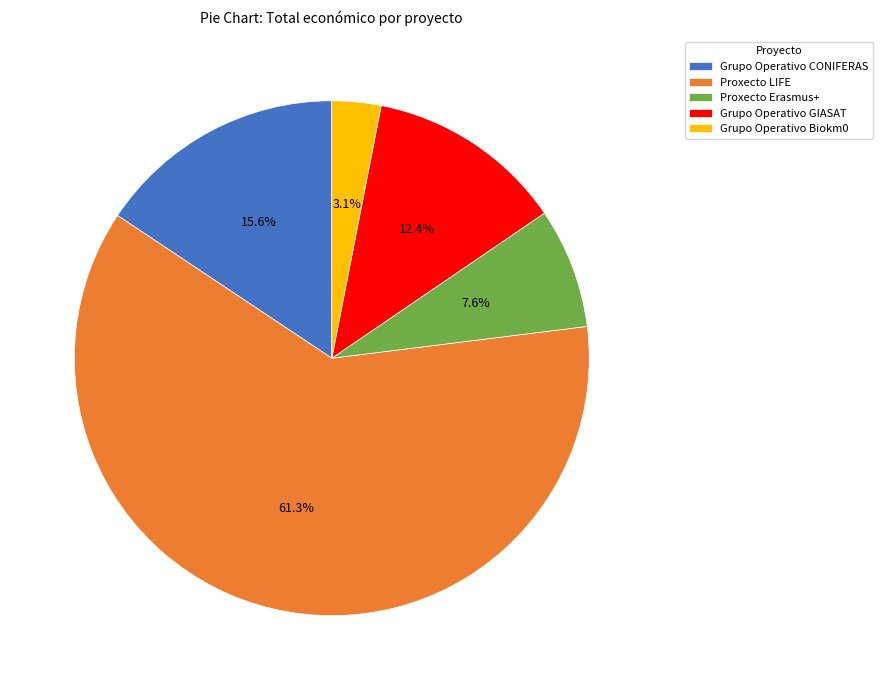

To the nearest percent, what is the difference between the largest and smallest slice percentages?

58%